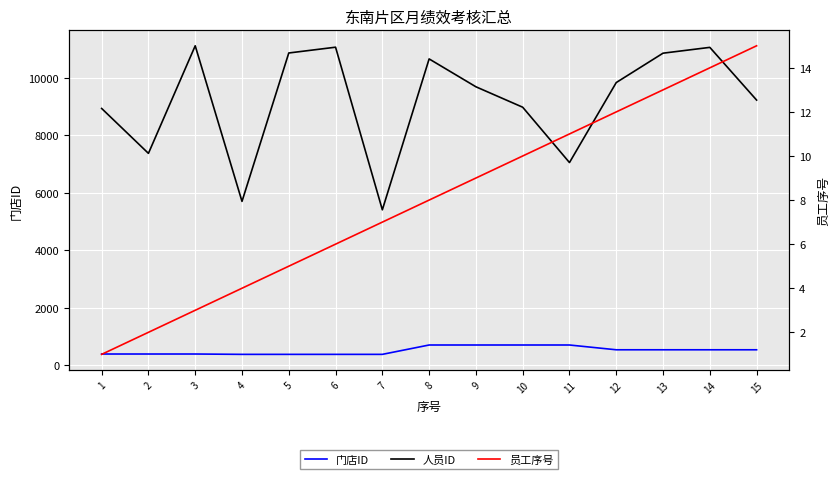

How many data points in 员工序号 are above 8?

7